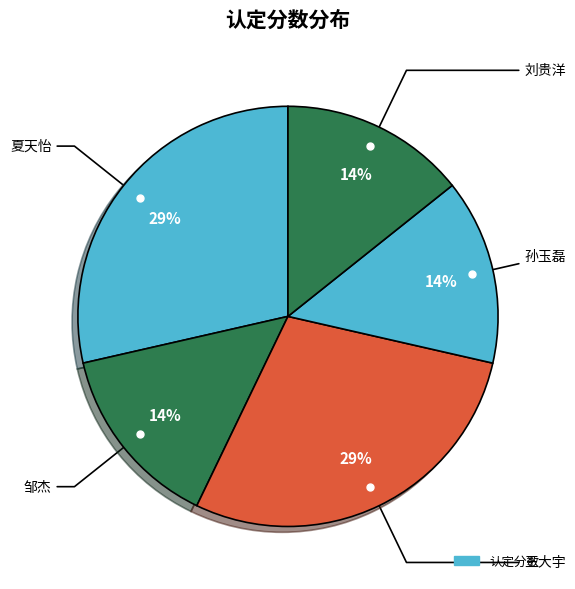

Which slice is the smallest?

邹杰